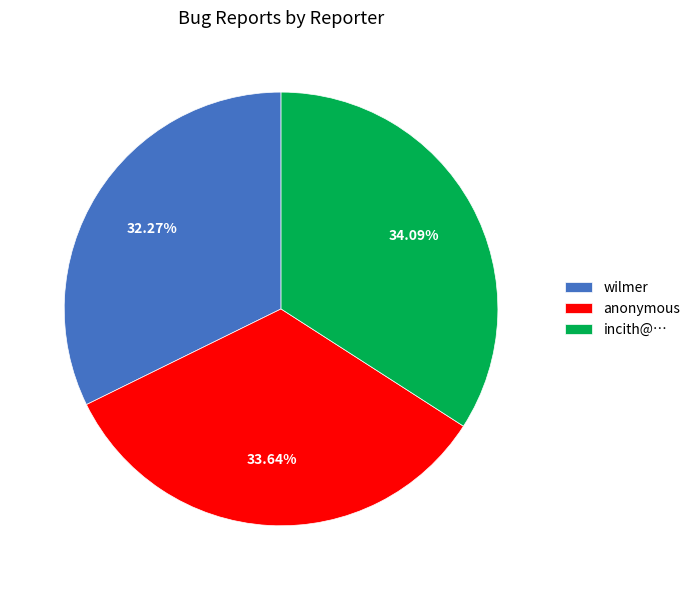

To the nearest percent, what percentage of the pie is anonymous?

34%